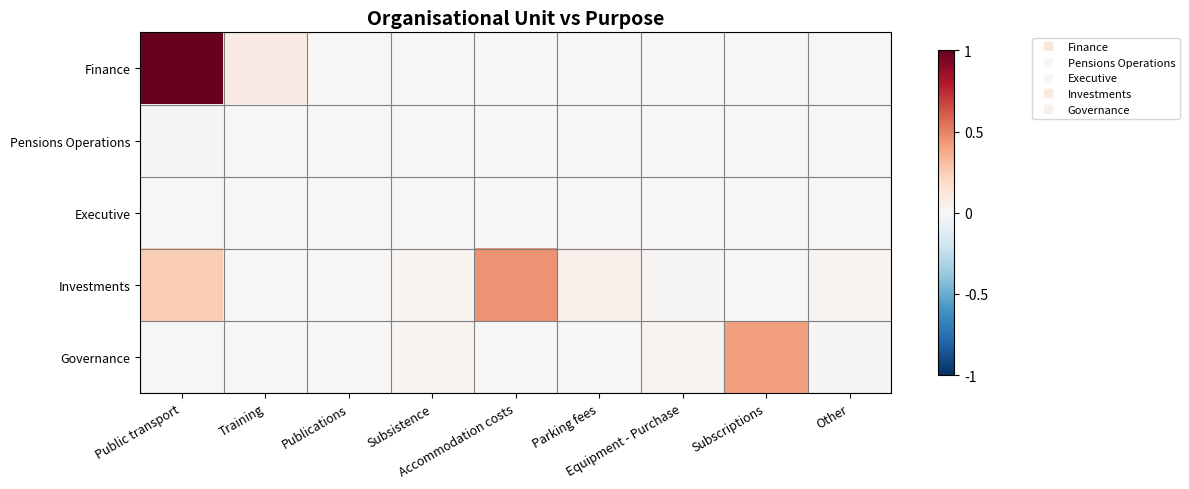

How many series are shown in this chart?

5